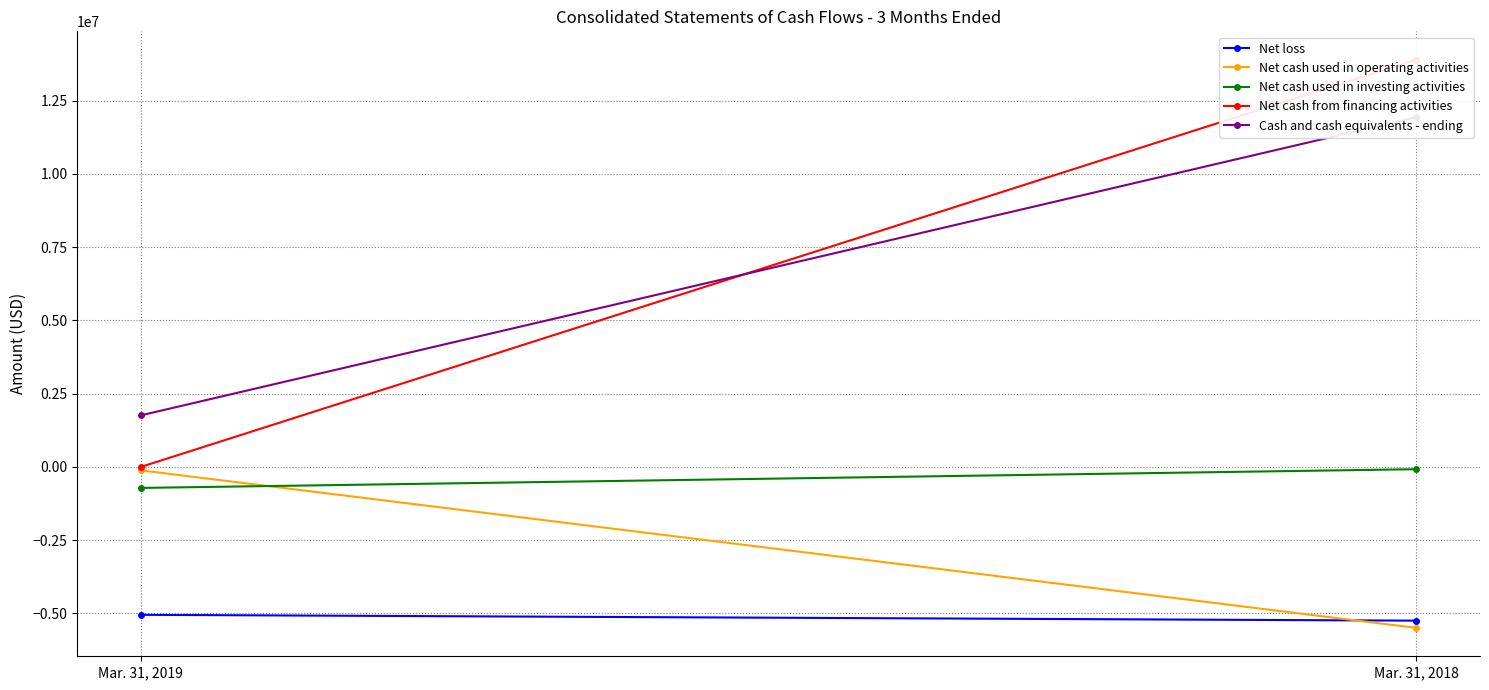

Which series has the largest total across all categories?

Net cash from financing activities